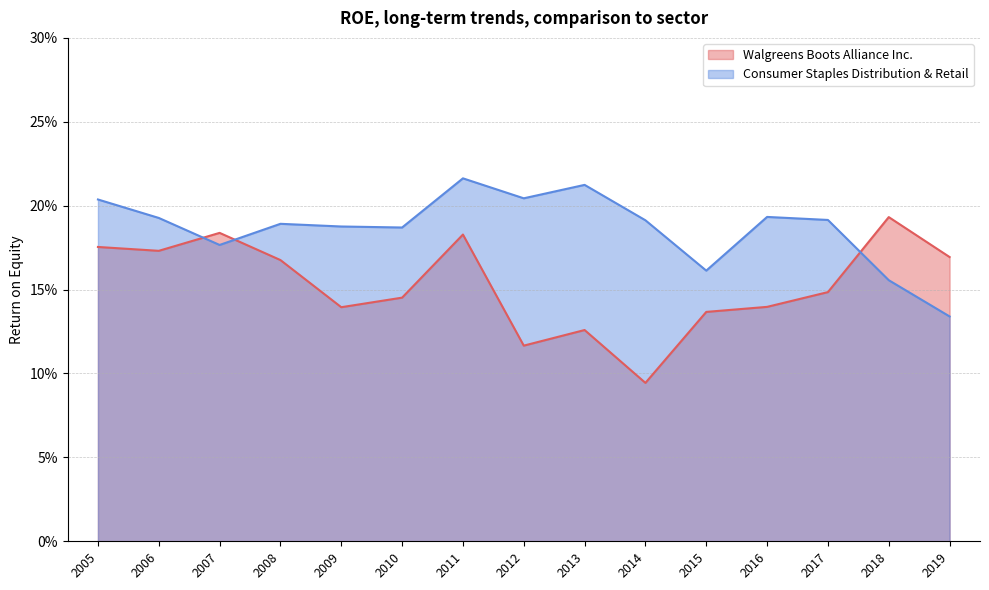

Count the number of categories in the chart.

15